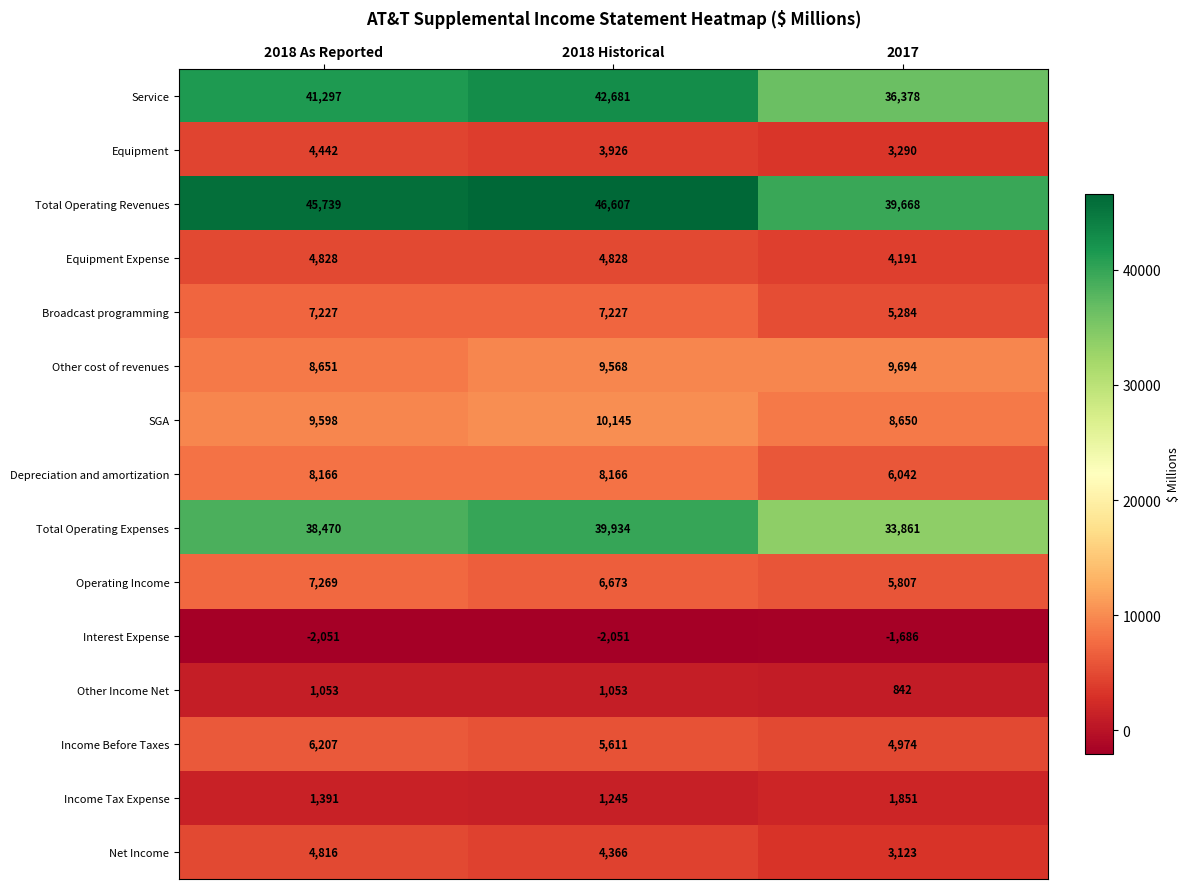

The value of Other Income Net at 2018 As Reported is 1053. True or false?

True